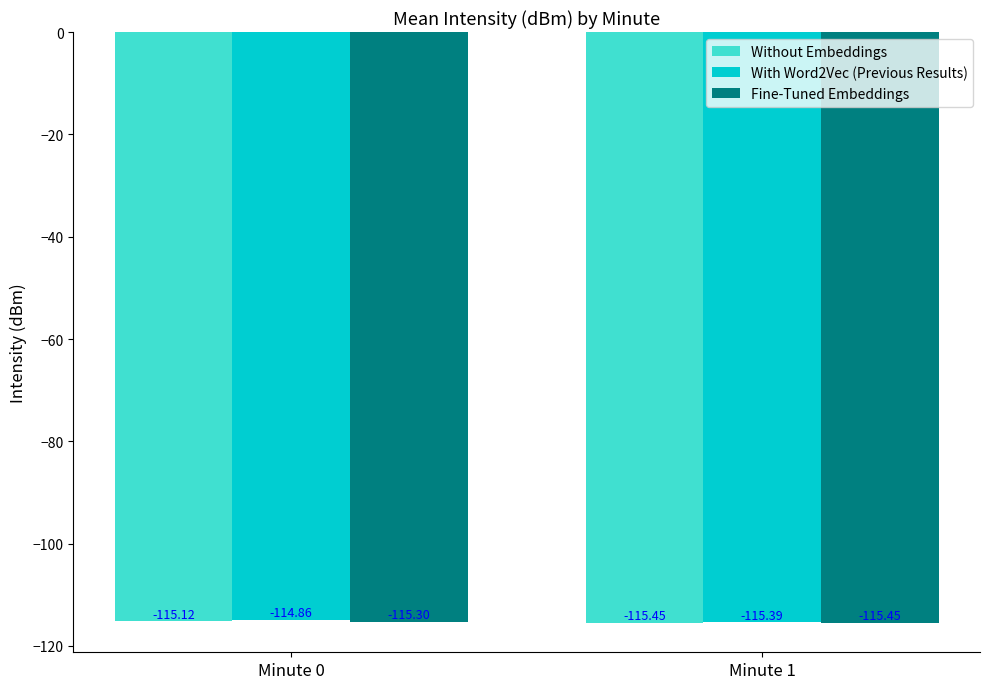

What are all the series names shown in the legend?

Without Embeddings, With Word2Vec (Previous Results), Fine-Tuned Embeddings